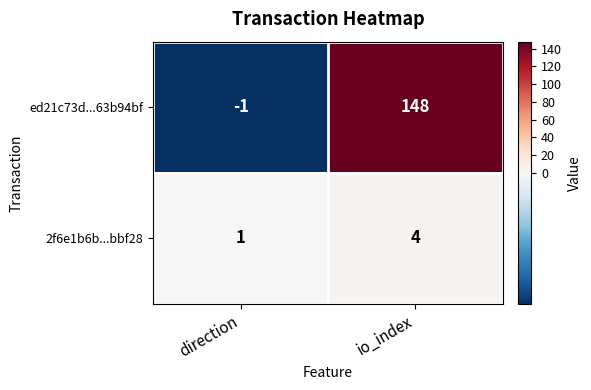

Rank the series by their average value, from lowest to highest.

2f6e1b6b...bbf28, ed21c73d...63b94bf